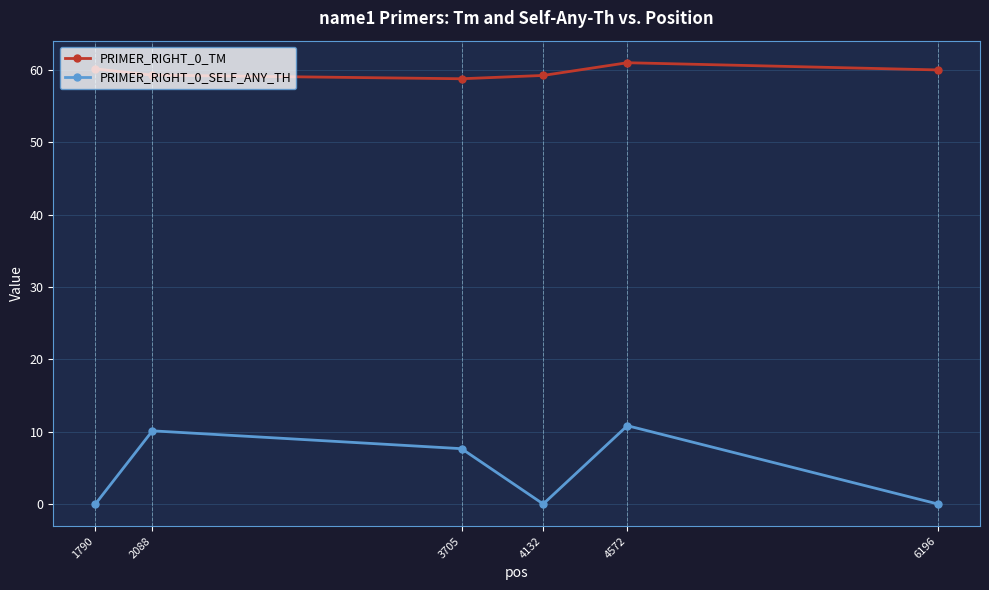

The value of PRIMER_RIGHT_0_SELF_ANY_TH at 3705 is 7.7. True or false?

True